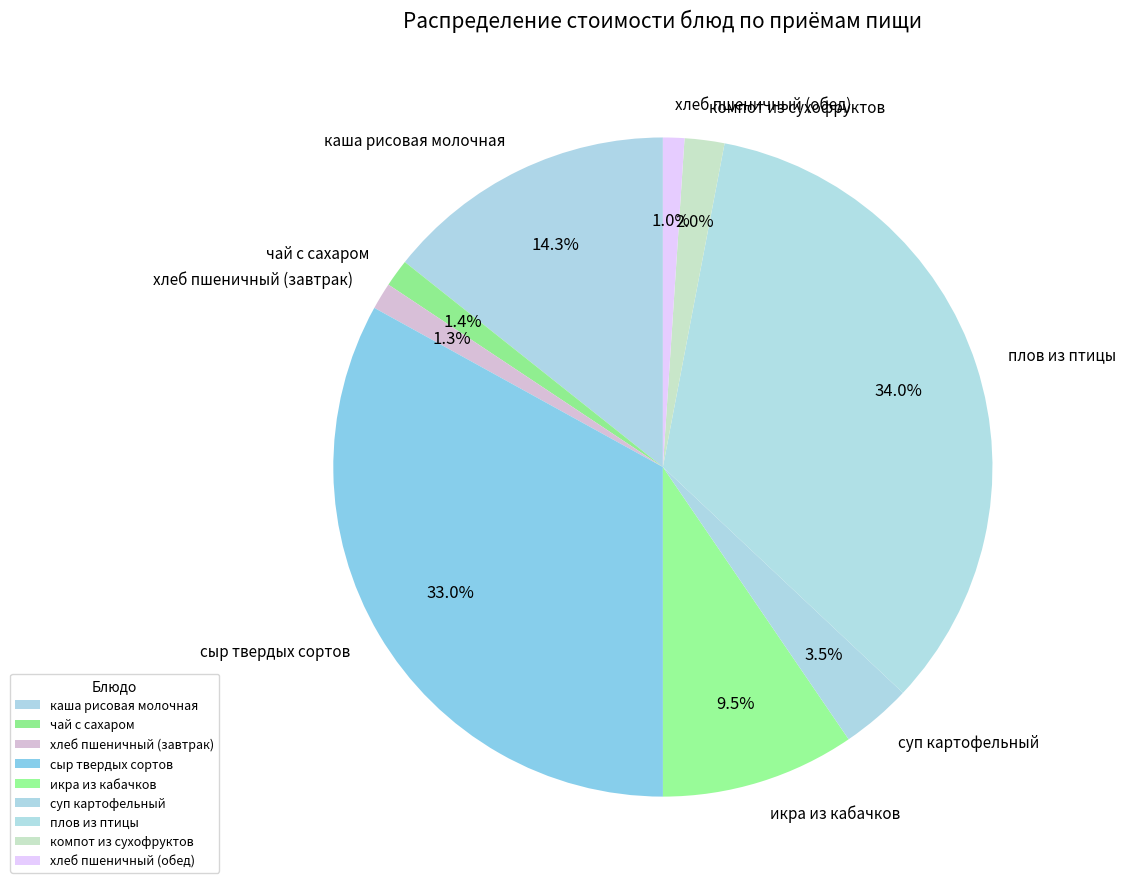

Does сыр твердых сортов account for over 50% of the chart?

No